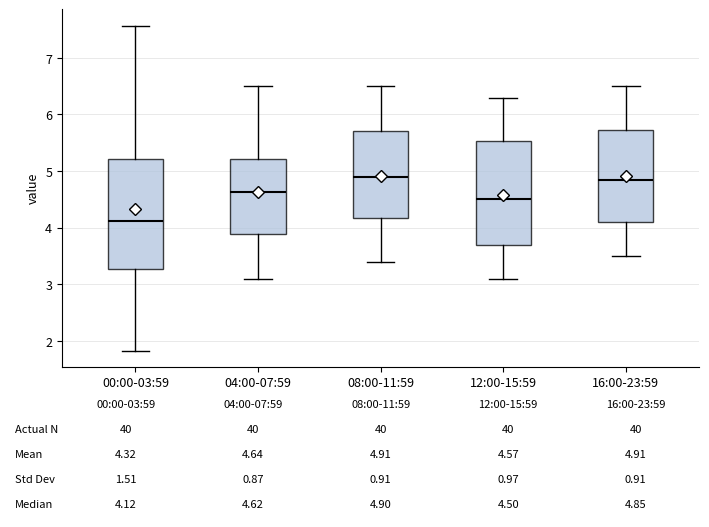

Comparing the boxes themselves (not the whiskers), which one is the tallest?

00:00-03:59